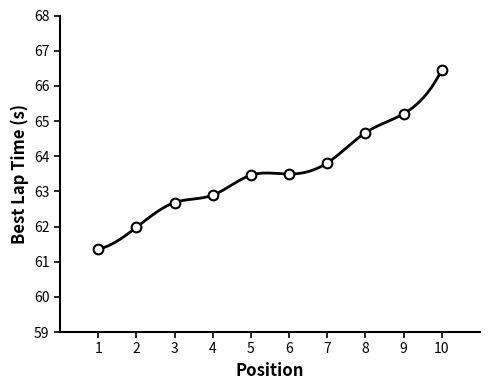

What is the maximum value shown in the chart?

66.5